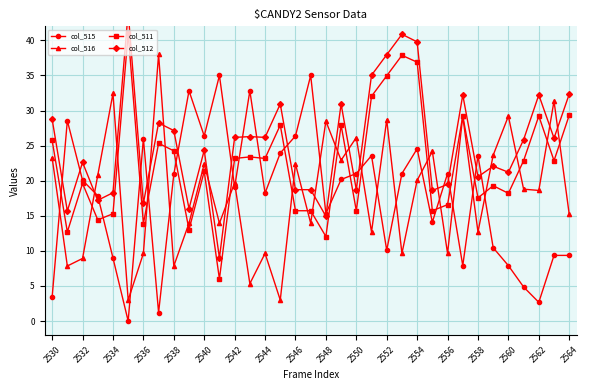

Is it true that col_515 equals 10.1 at 2552?

True